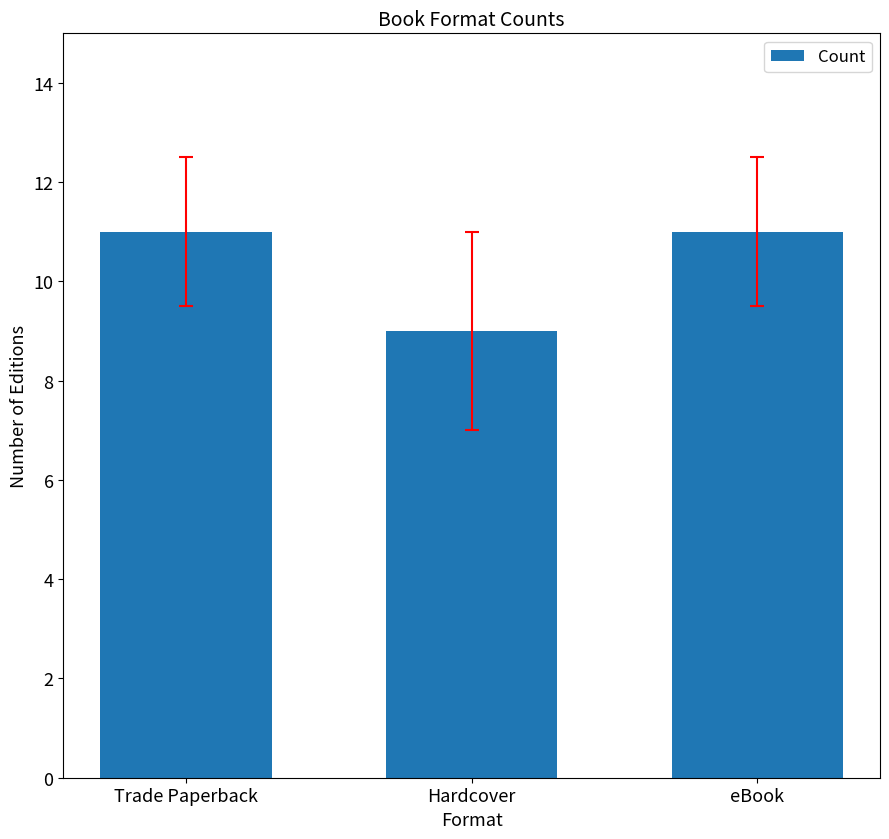

The value at eBook is 4. True or false?

False